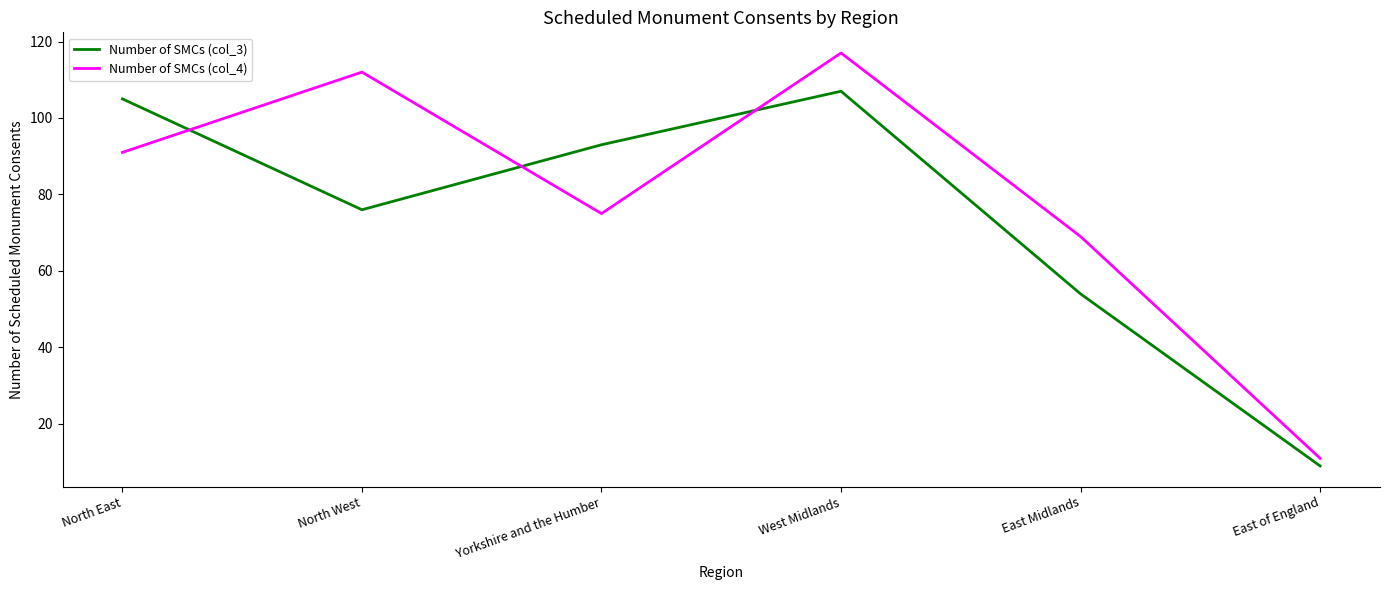

What is the minimum value shown in the chart?

9